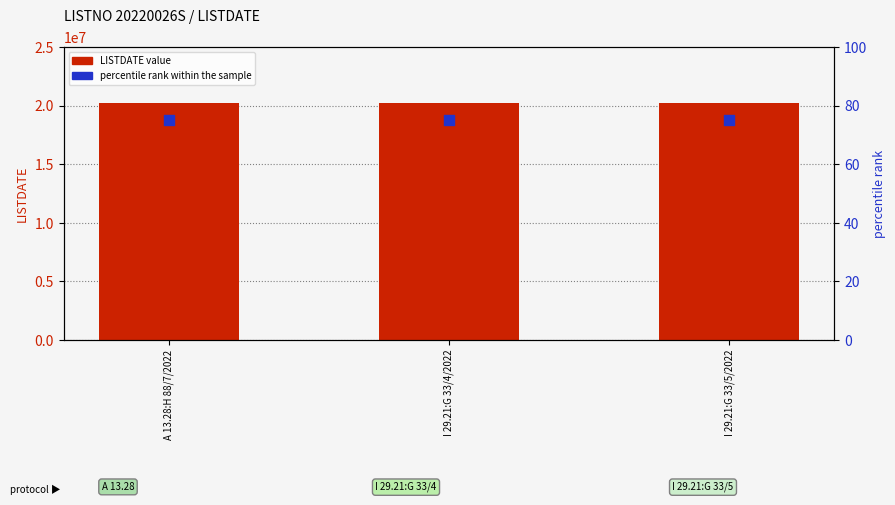

What is the total value across all series at I 29.21:G 33/5/2022?

20220606